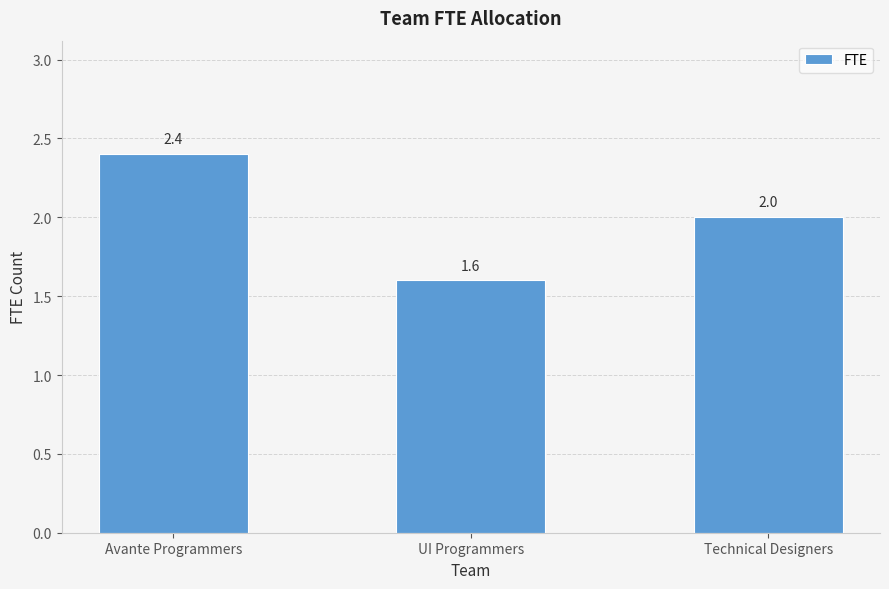

What is the smallest value displayed?

1.6